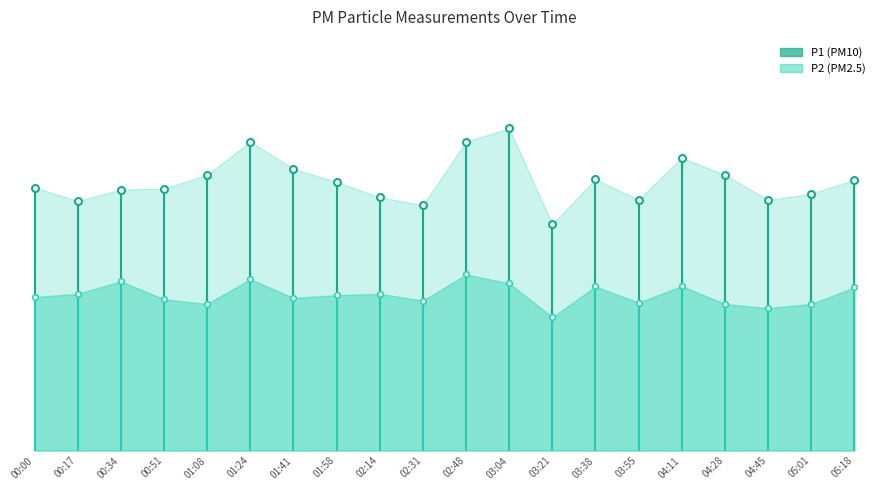

What is the approximate value of P2 at 03:21?

9.7